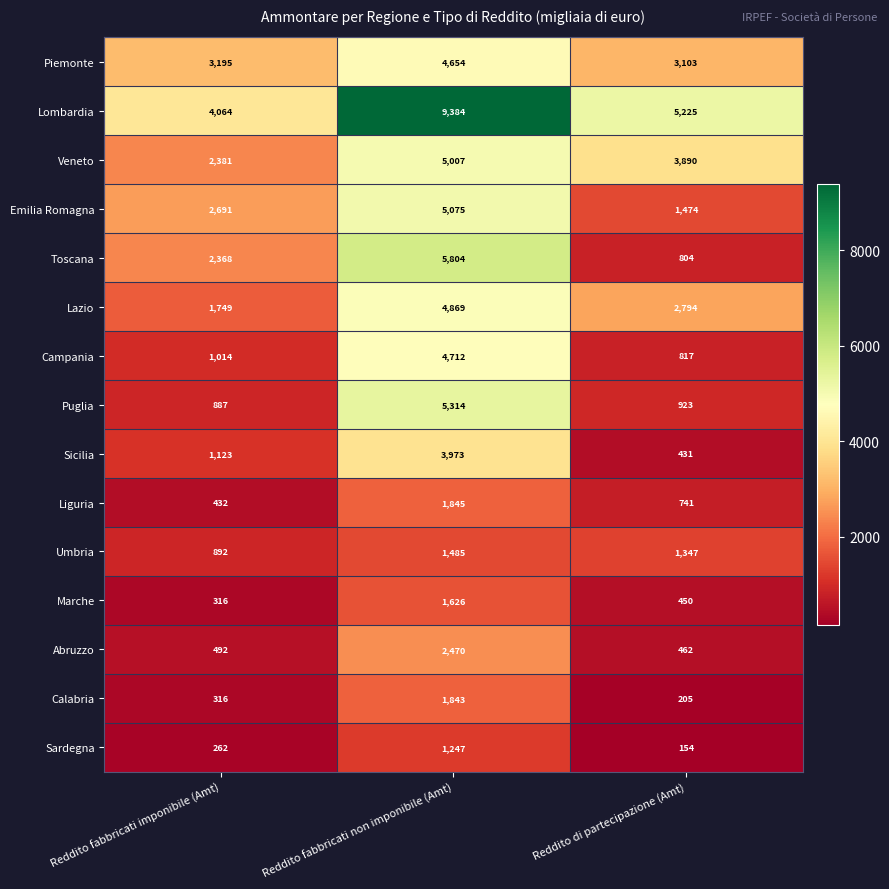

Is it true that Puglia equals 1562 at Reddito di partecipazione (Amt)?

False